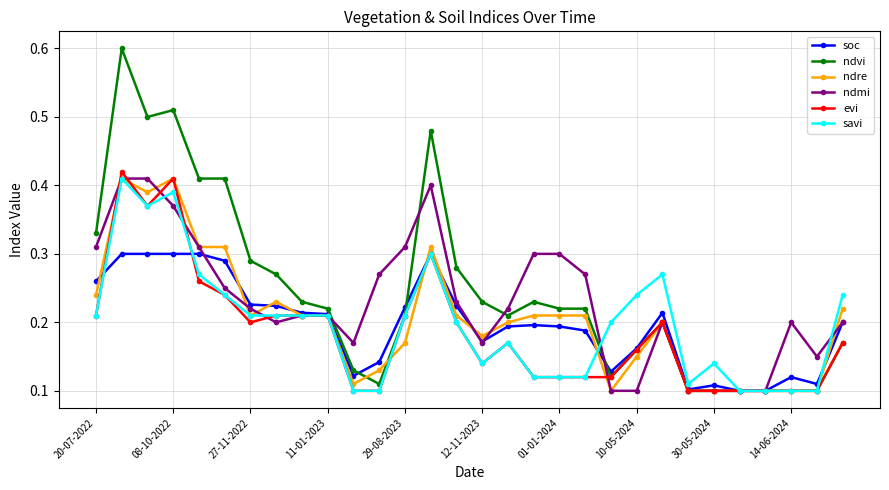

Which series has the largest range (max minus min)?

ndvi